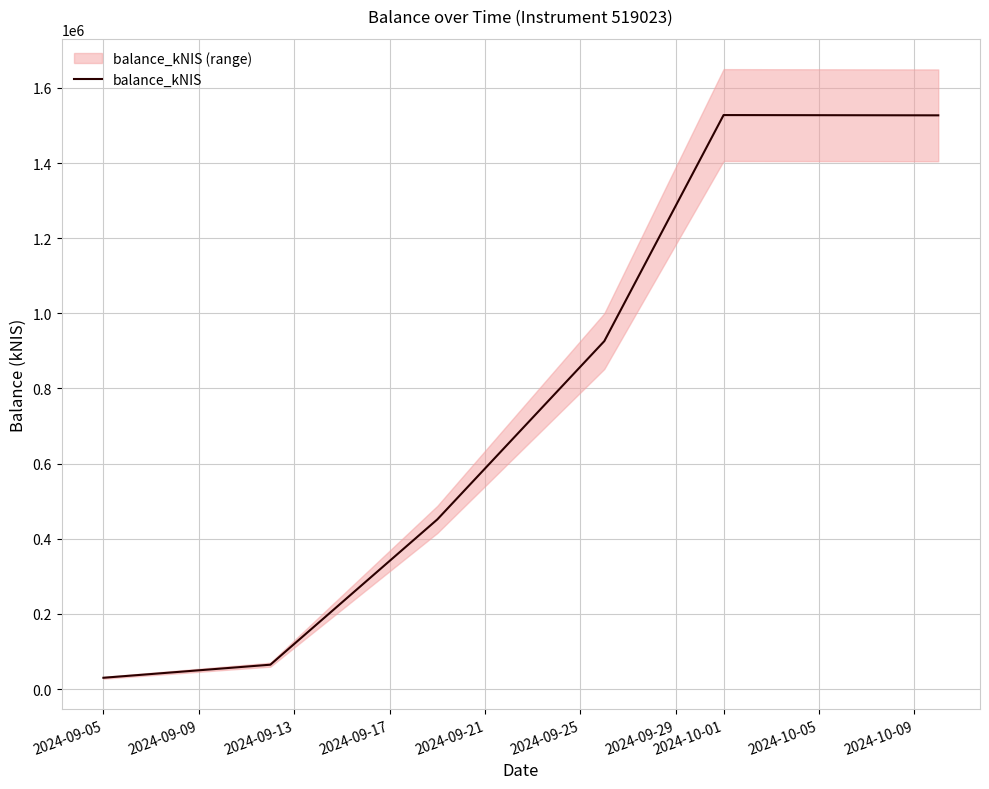

What is the value of the 1st point from the left?

30269.8